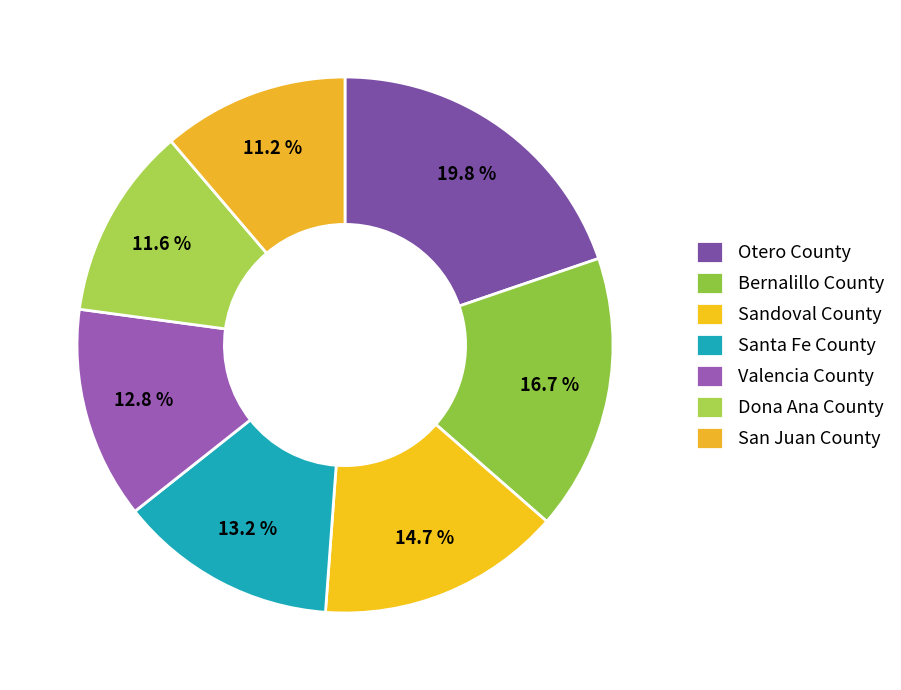

What is the smallest slice in the pie chart?

San Juan County